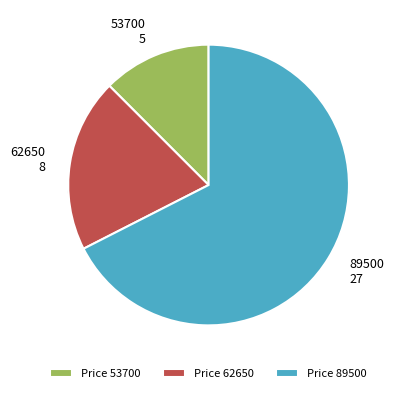

Which category has the smallest portion of the pie?

53700